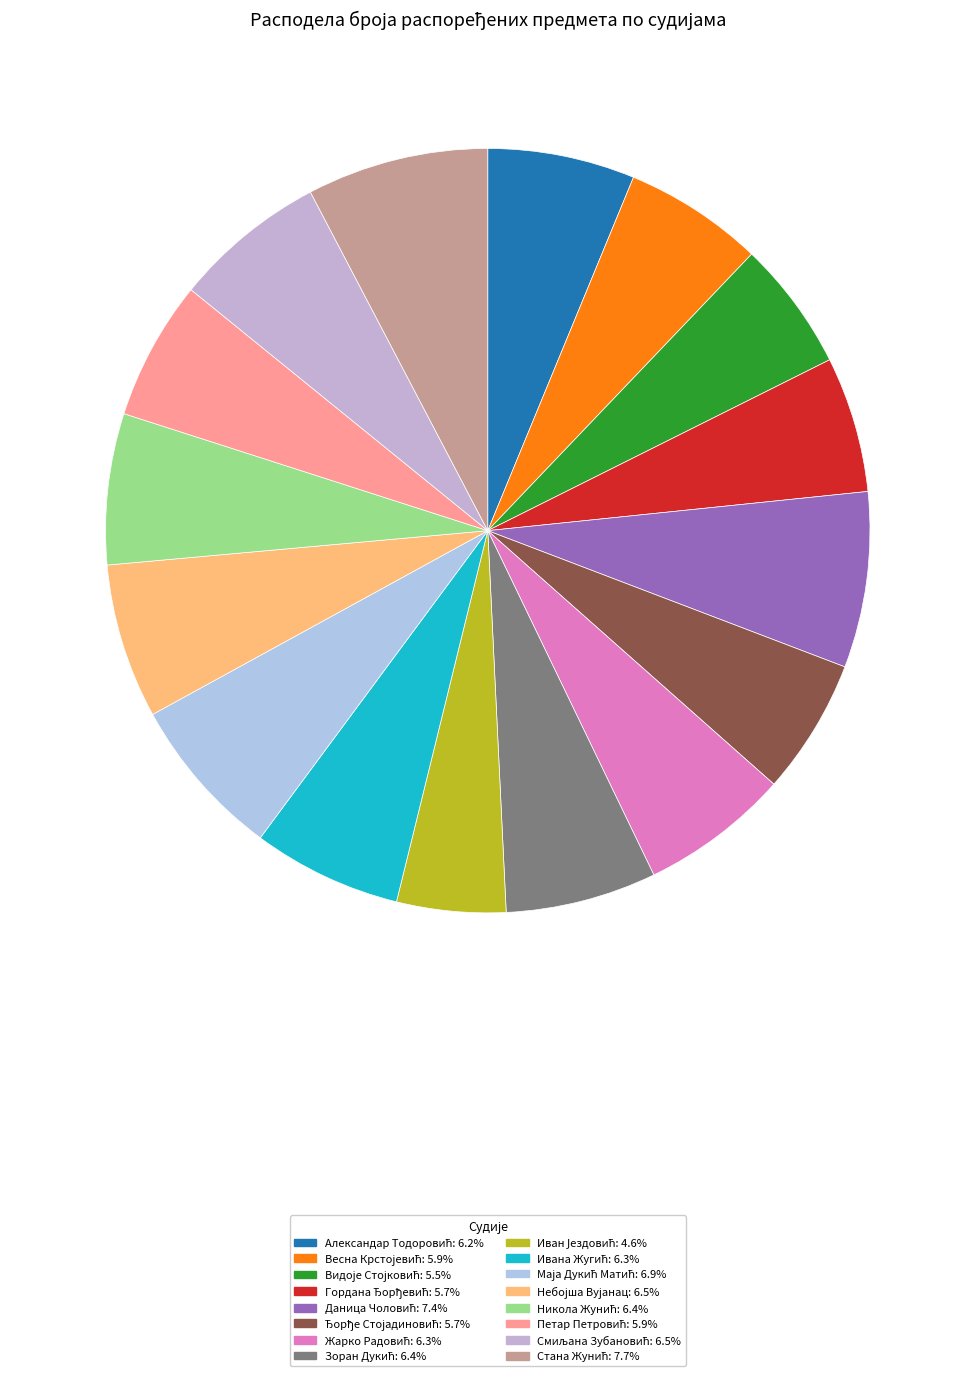

To the nearest percent, what is the average slice percentage?

6%